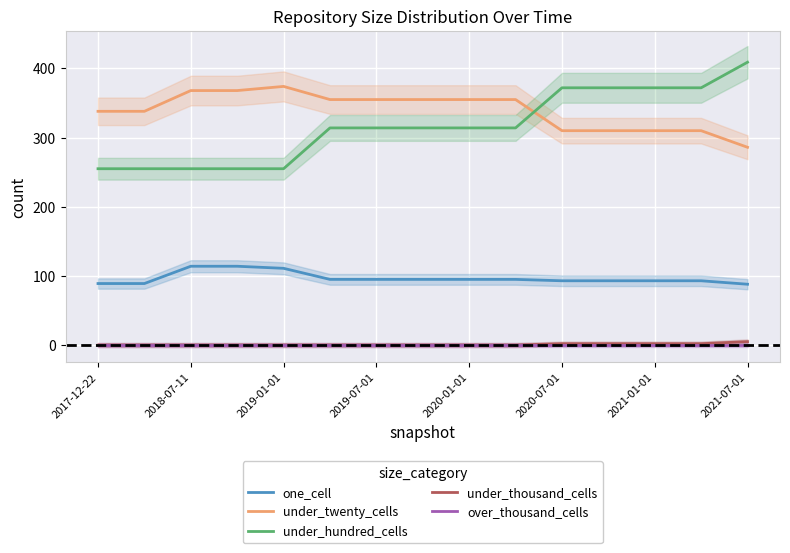

What is the maximum value shown in the chart?

409